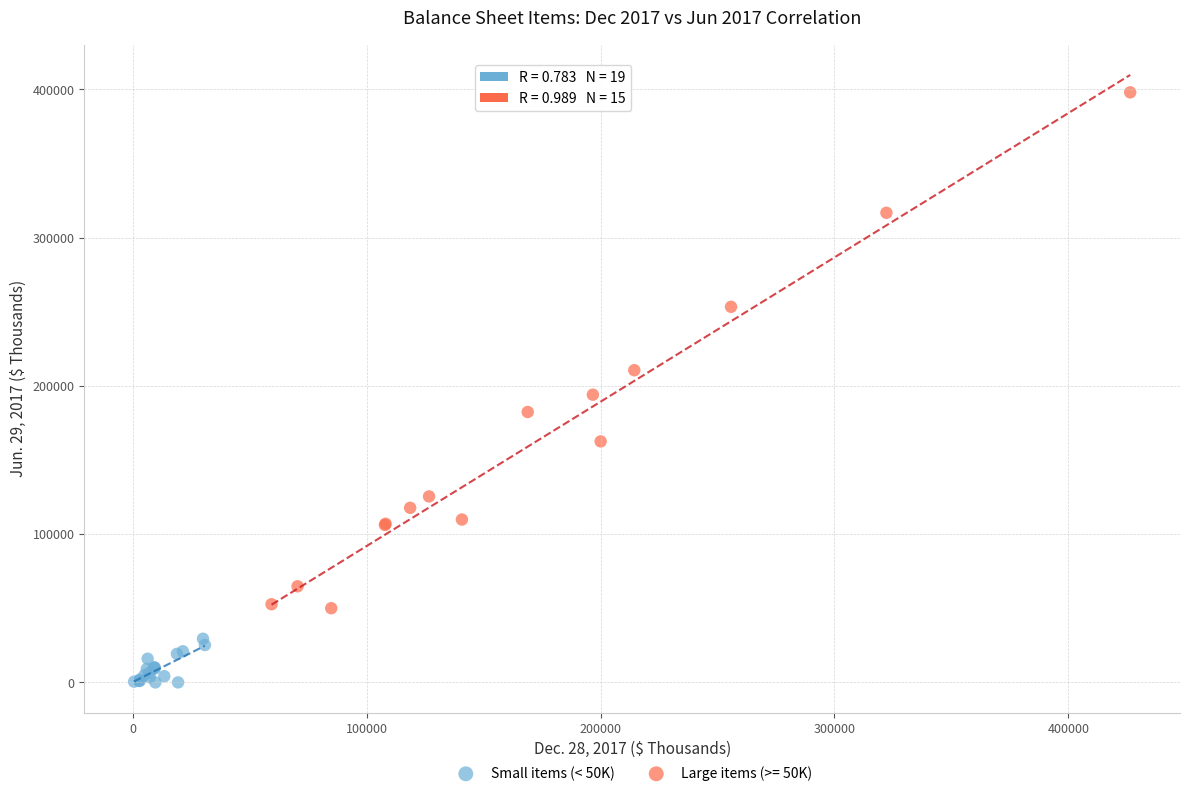

Which series has the widest spread of Y values?

Large items (>= 50K)